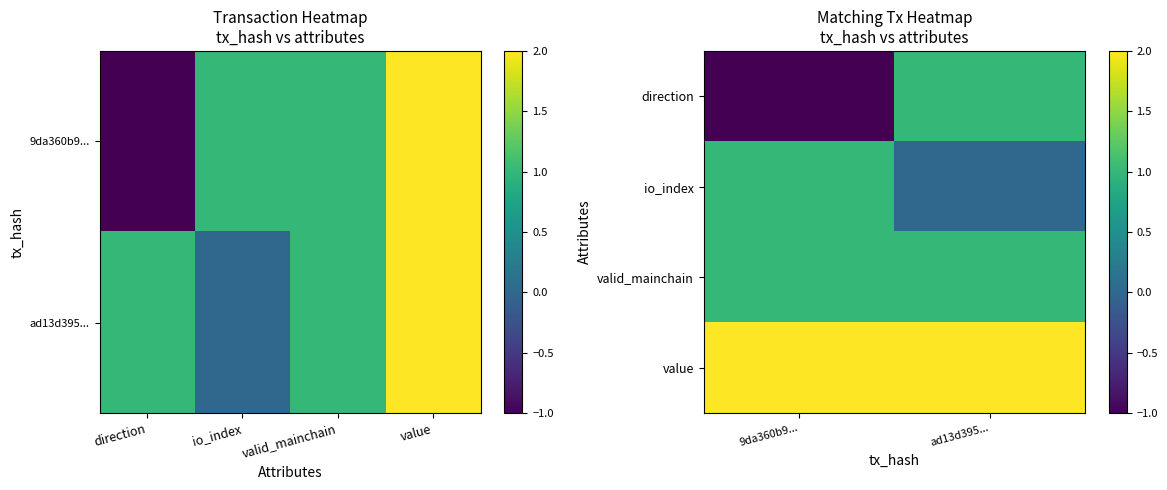

What is the average value of the valid_mainchain series?

1